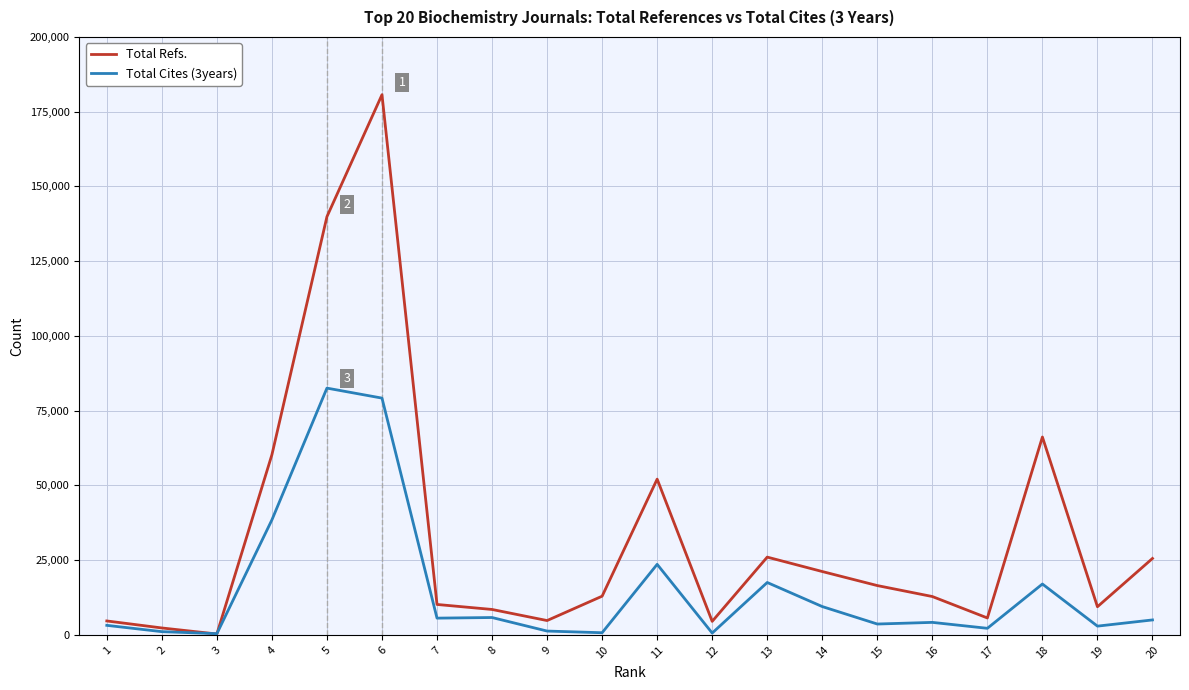

Is the value of Total Refs. at 20 greater than the value of Total Cites (3years) at 19?

Yes